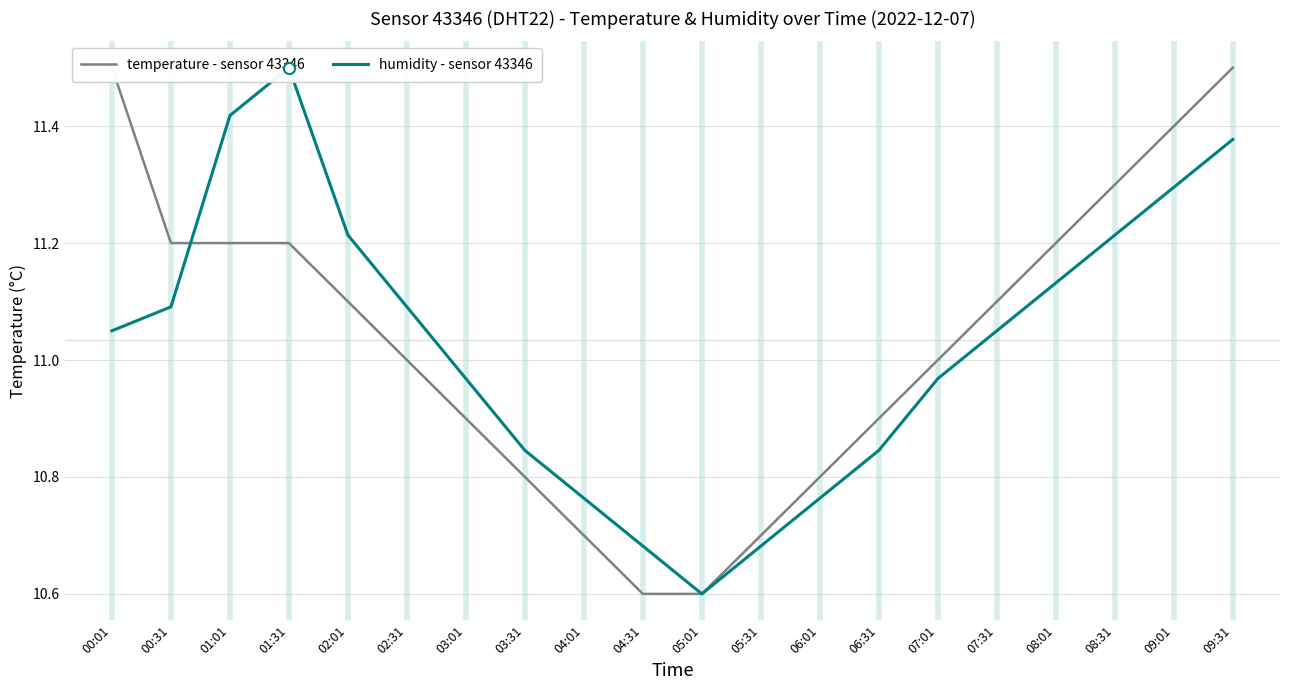

What is the label of the 3rd point from the right?

08:31